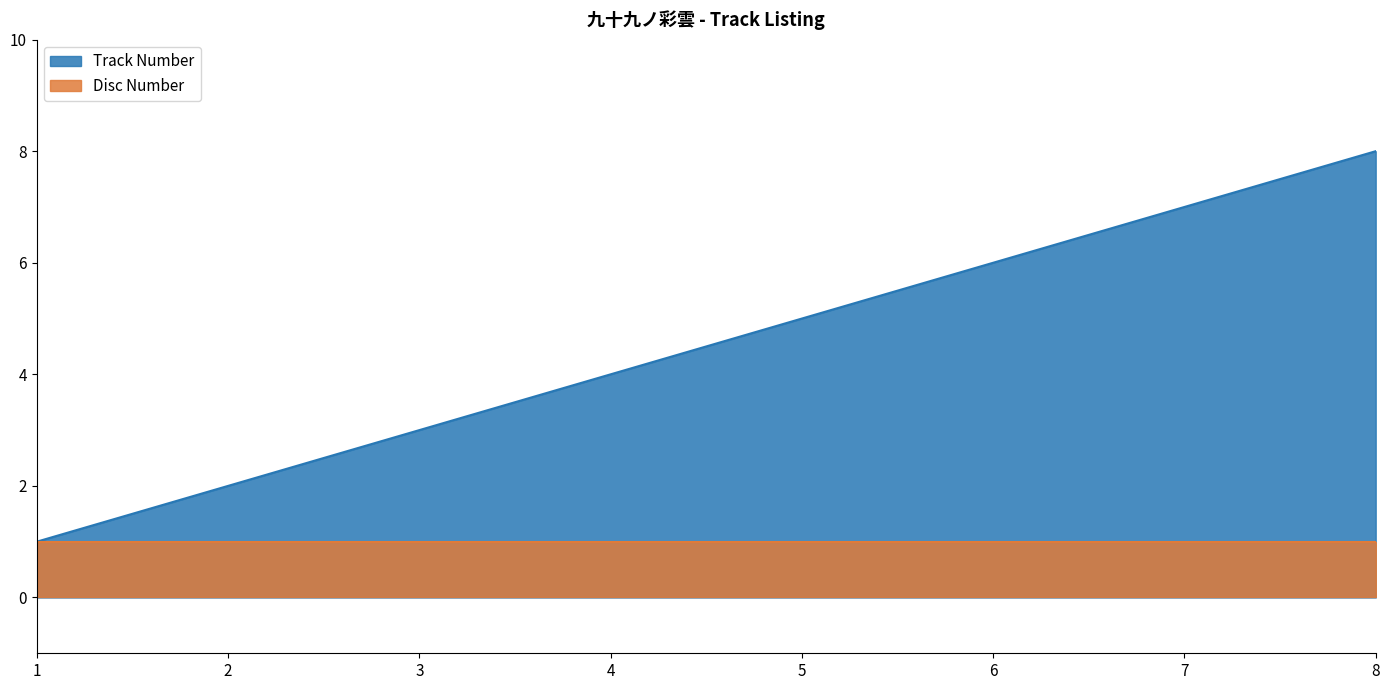

What is the maximum value shown in the chart?

8